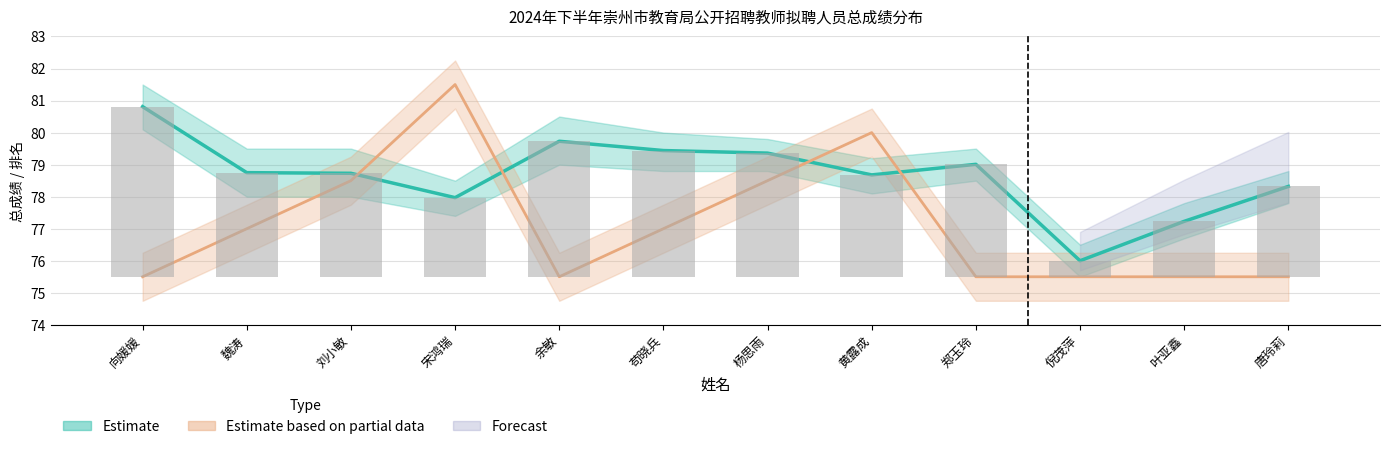

Reading left to right, extract all data points from this chart.

总成绩: 80.8	78.8	78.7	78.0	79.7	79.4	79.4	78.7	79.0	76.0	77.2	78.3
排名_upper: 75.5	77.0	78.5	81.5	75.5	77.0	78.5	80.0	75.5	75.5	75.5	75.5